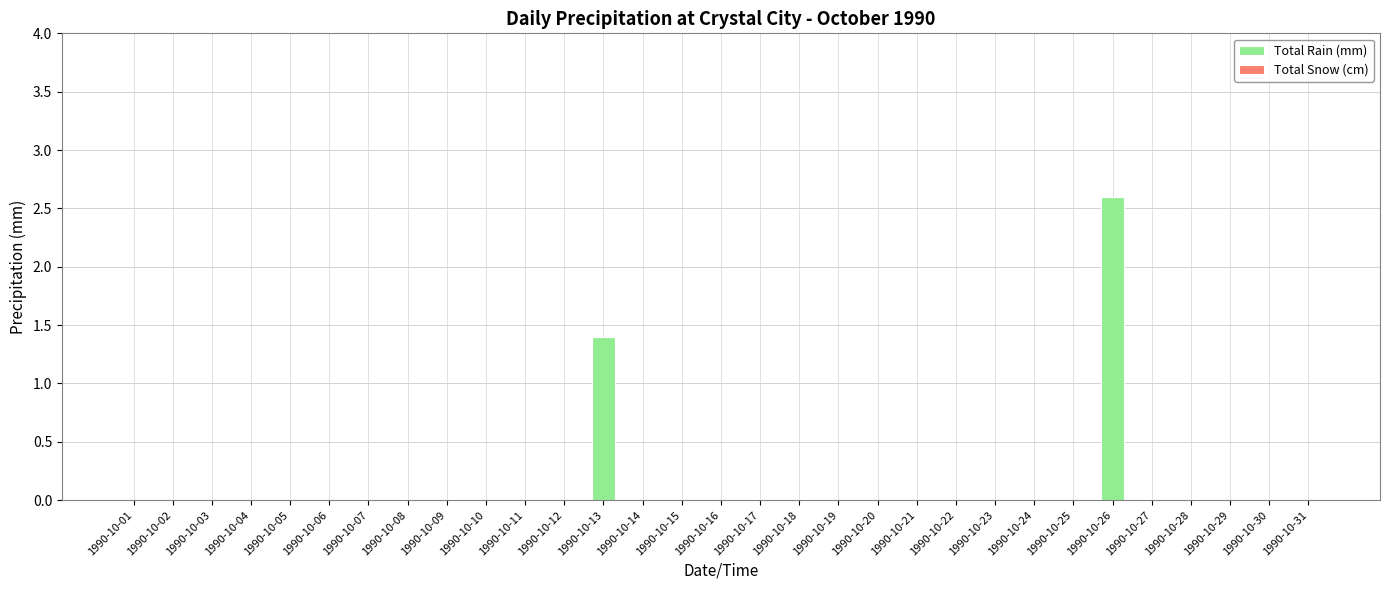

The chart shows a value of -1.2 at 1990-10-04. True or false?

False